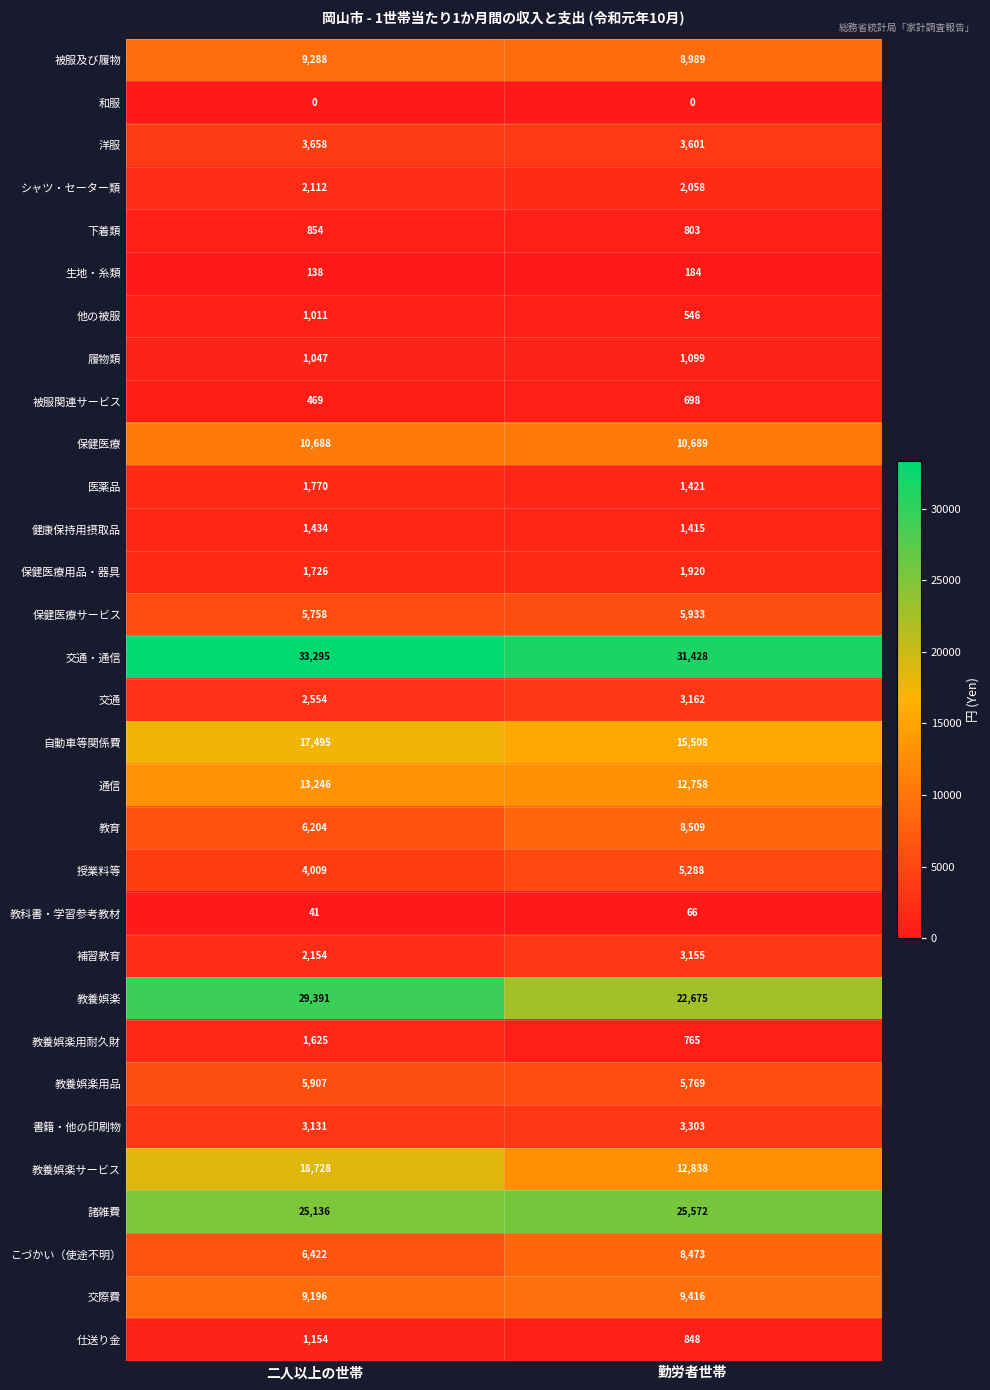

What is the sum of all 保健医療 values?

21377